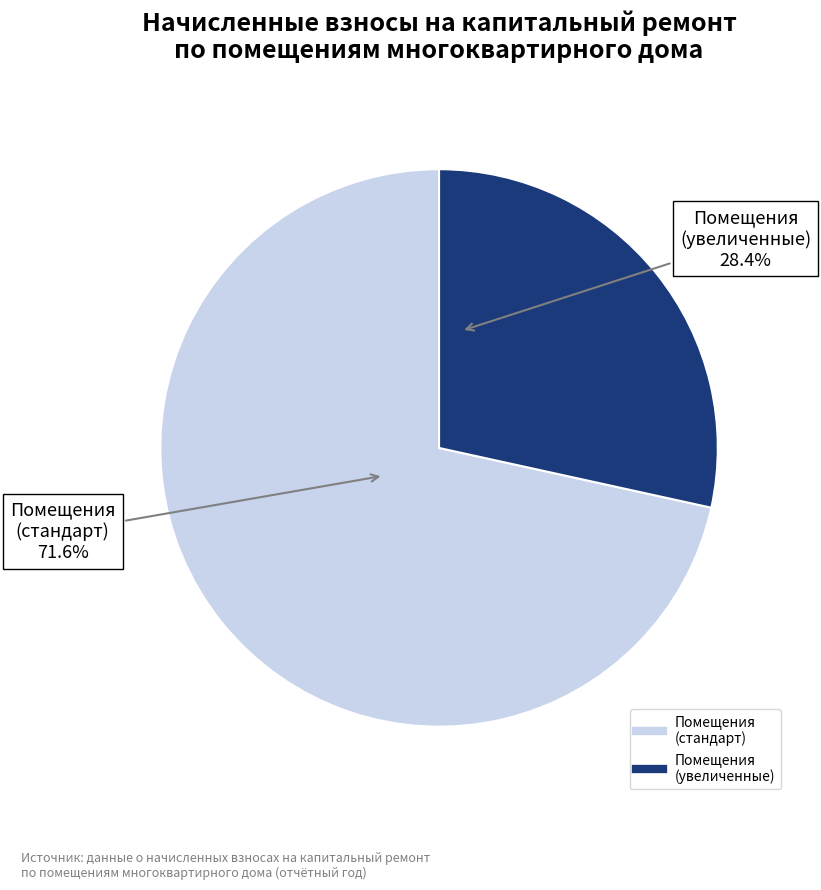

Count the number of slices in the pie.

2